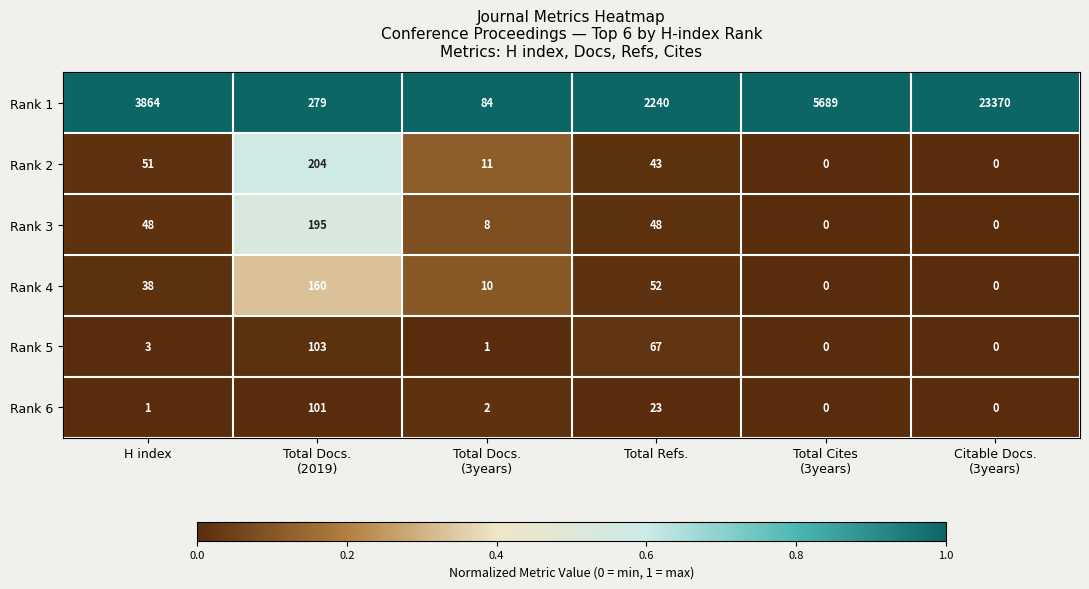

Which series has the largest range (max minus min)?

Rank 1